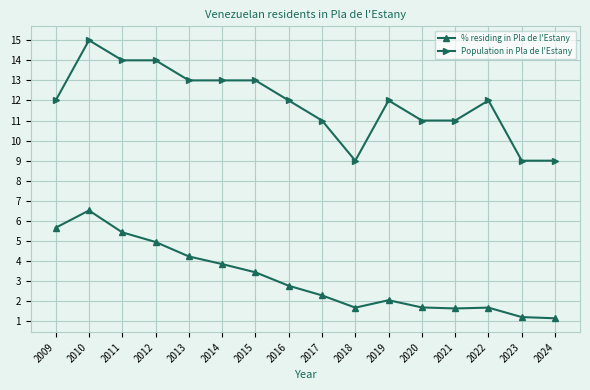

Which series has the largest range (max minus min)?

Population in Pla de l'Estany